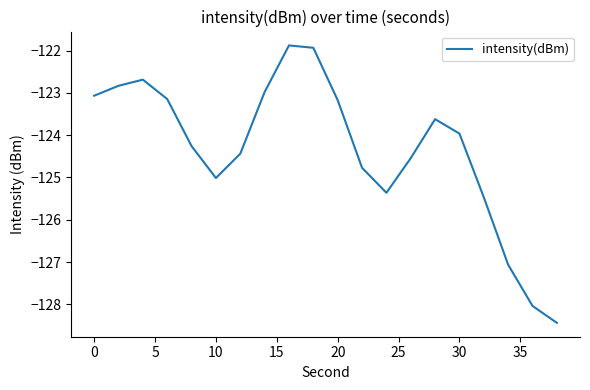

What is the difference between the maximum and minimum values?

6.6